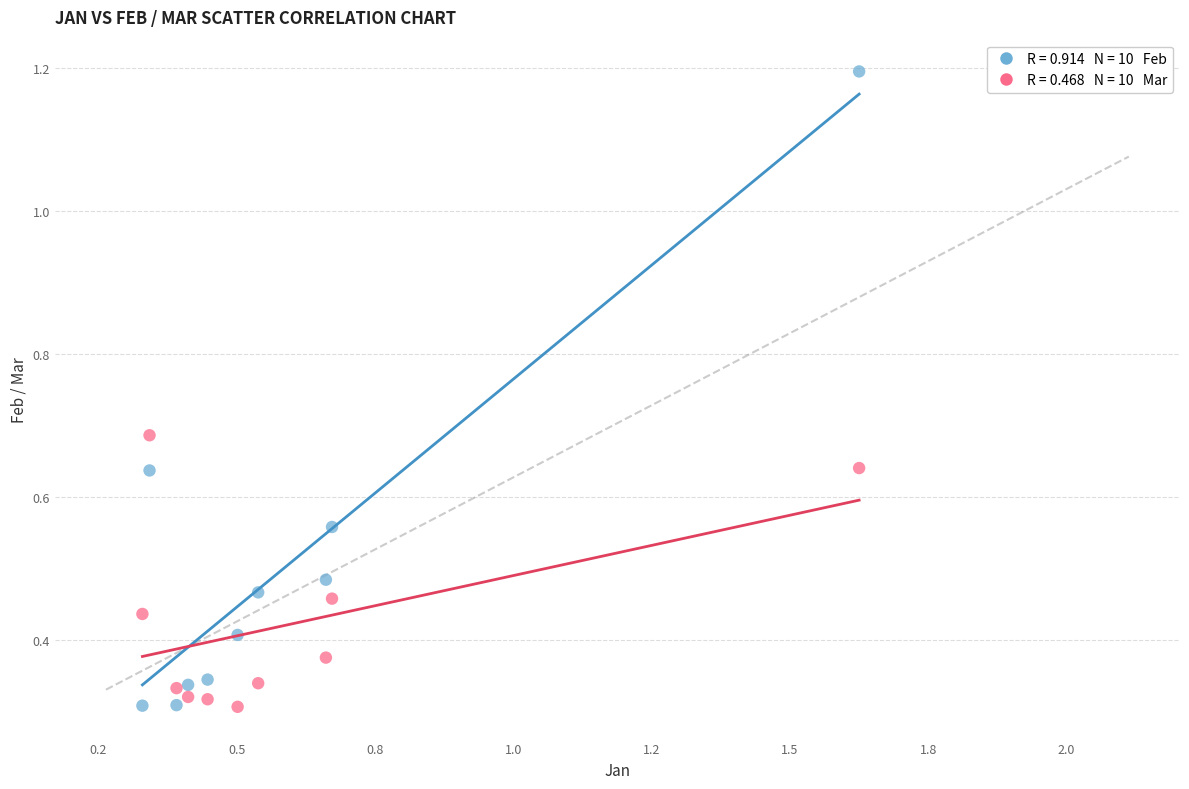

Across all data points, what is the range of Y values (max minus min)?

0.9